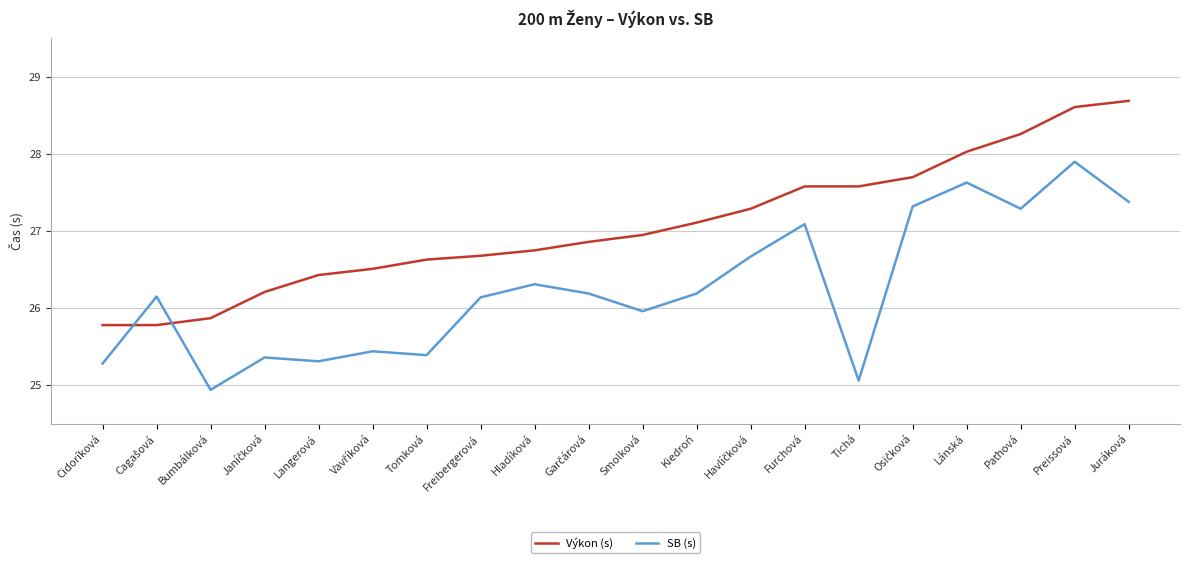

Rank the series by their average value, from lowest to highest.

SB (s), Výkon (s)